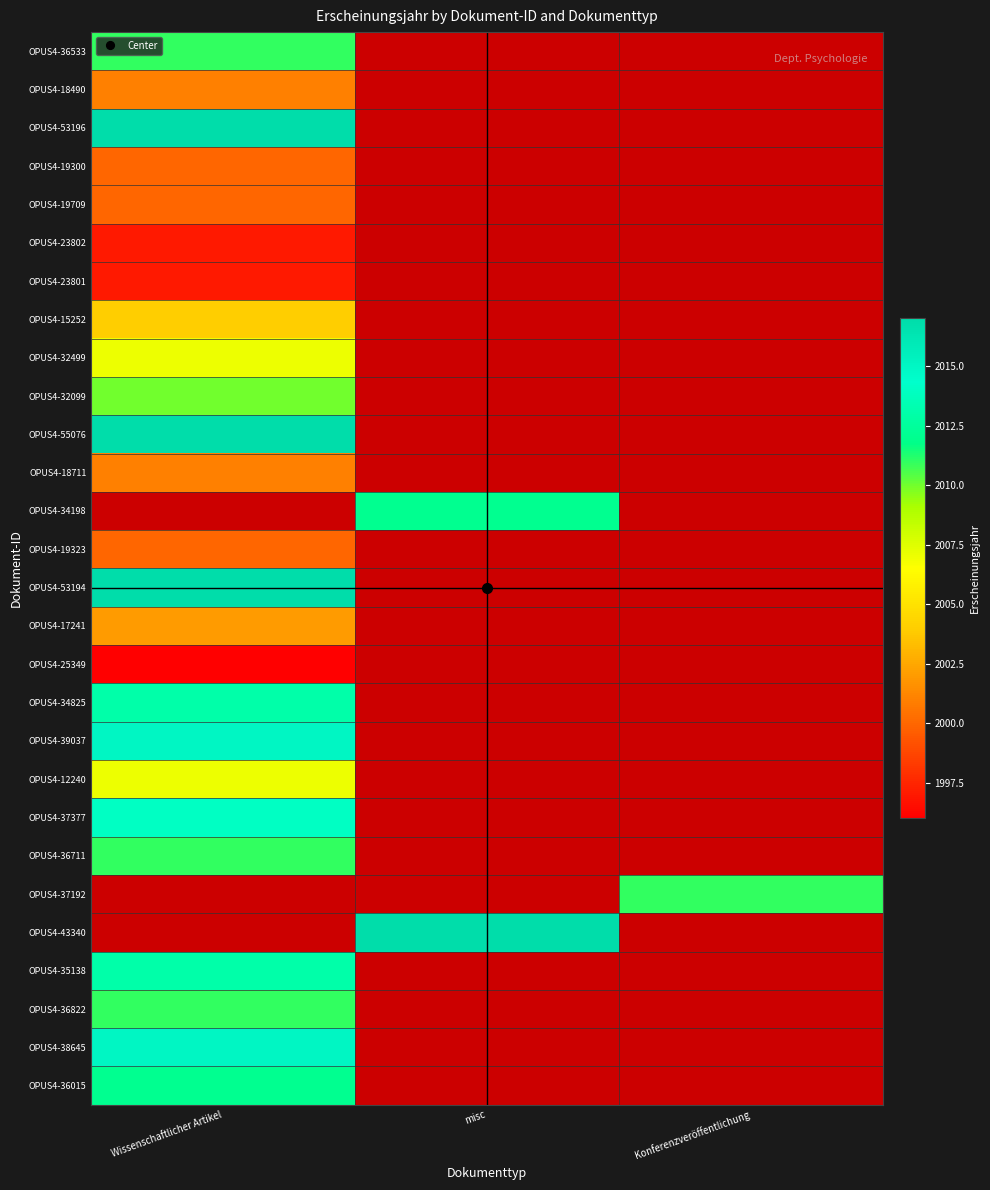

Count the number of data series in this chart.

28